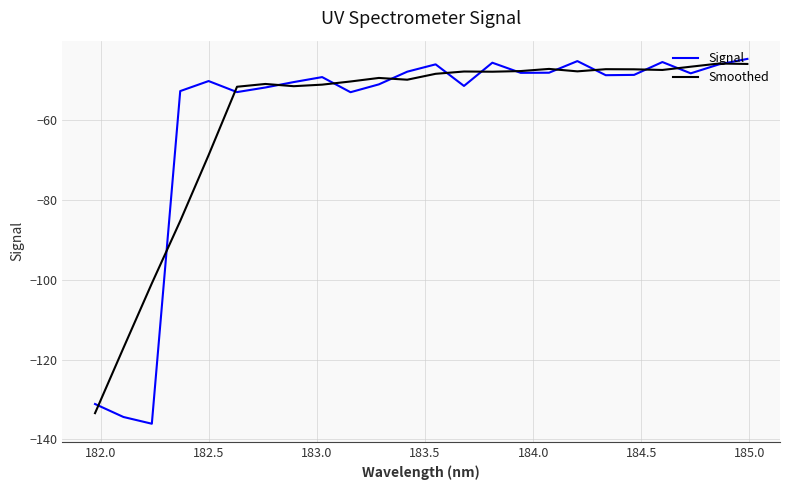

What is the minimum value for Smoothed?

-133.4